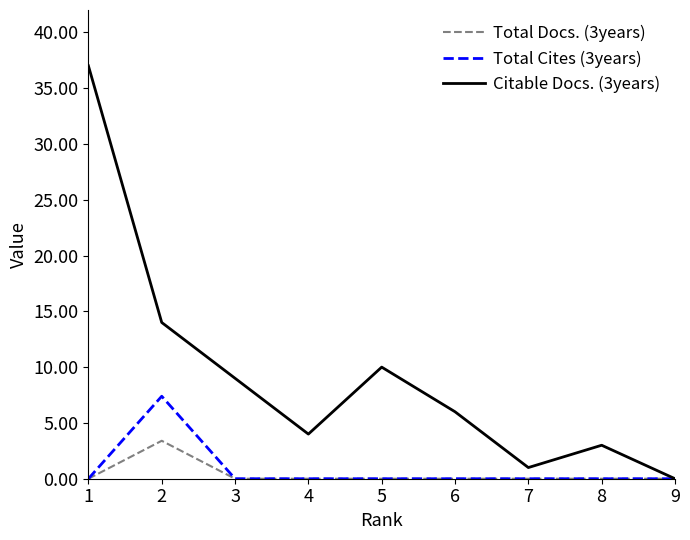

Read the Citable Docs. (3years) value at 7.

1.0